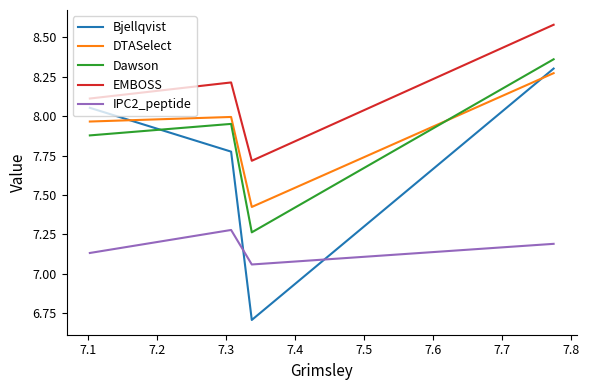

What is the minimum value shown in the chart?

6.7